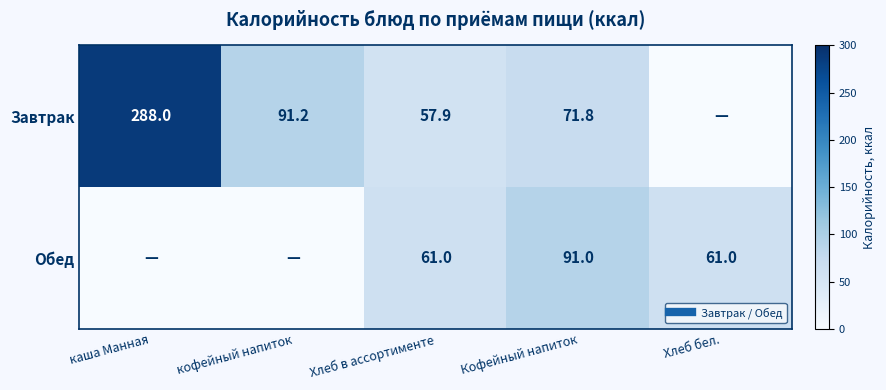

List the series in order of their overall mean, lowest first.

Обед, Завтрак